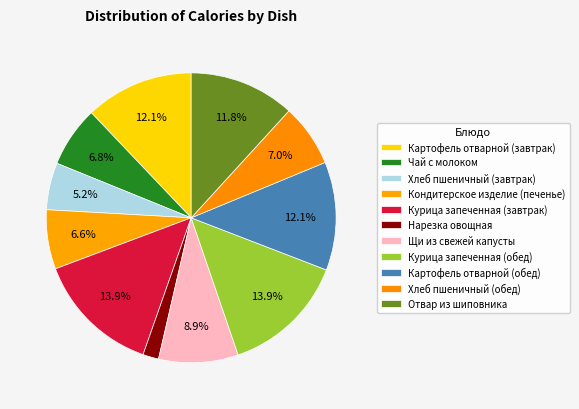

How many slices are in this pie chart?

11